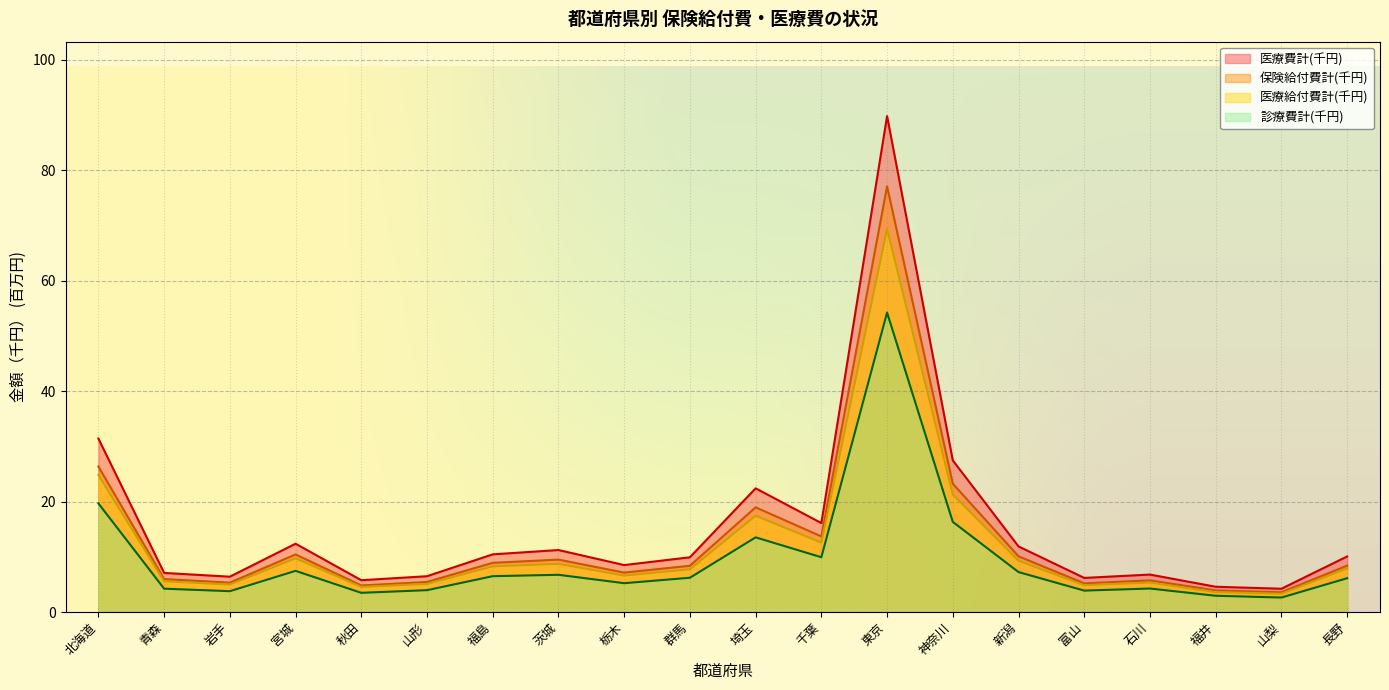

At how many categories does at least one series exceed 37?

1